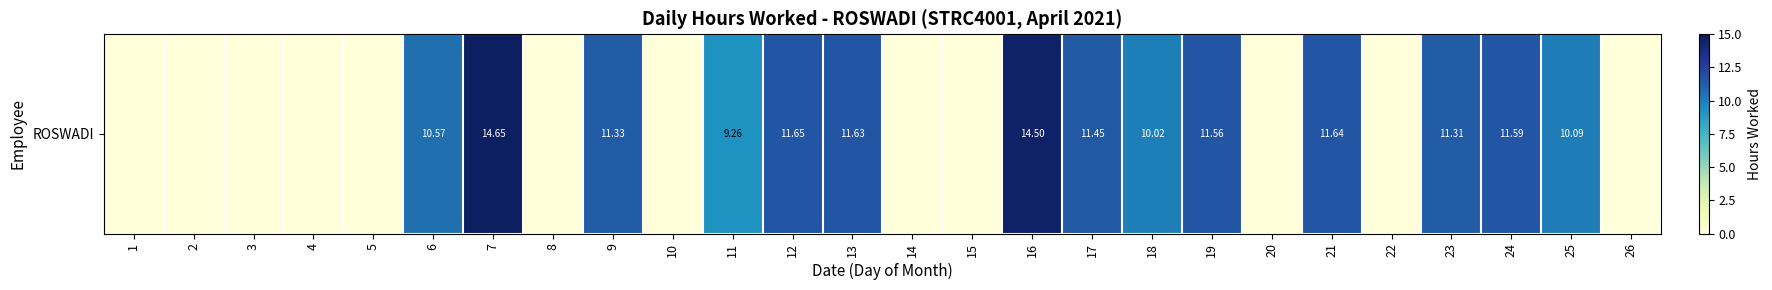

The chart shows a value of 0.0 at 22. True or false?

True